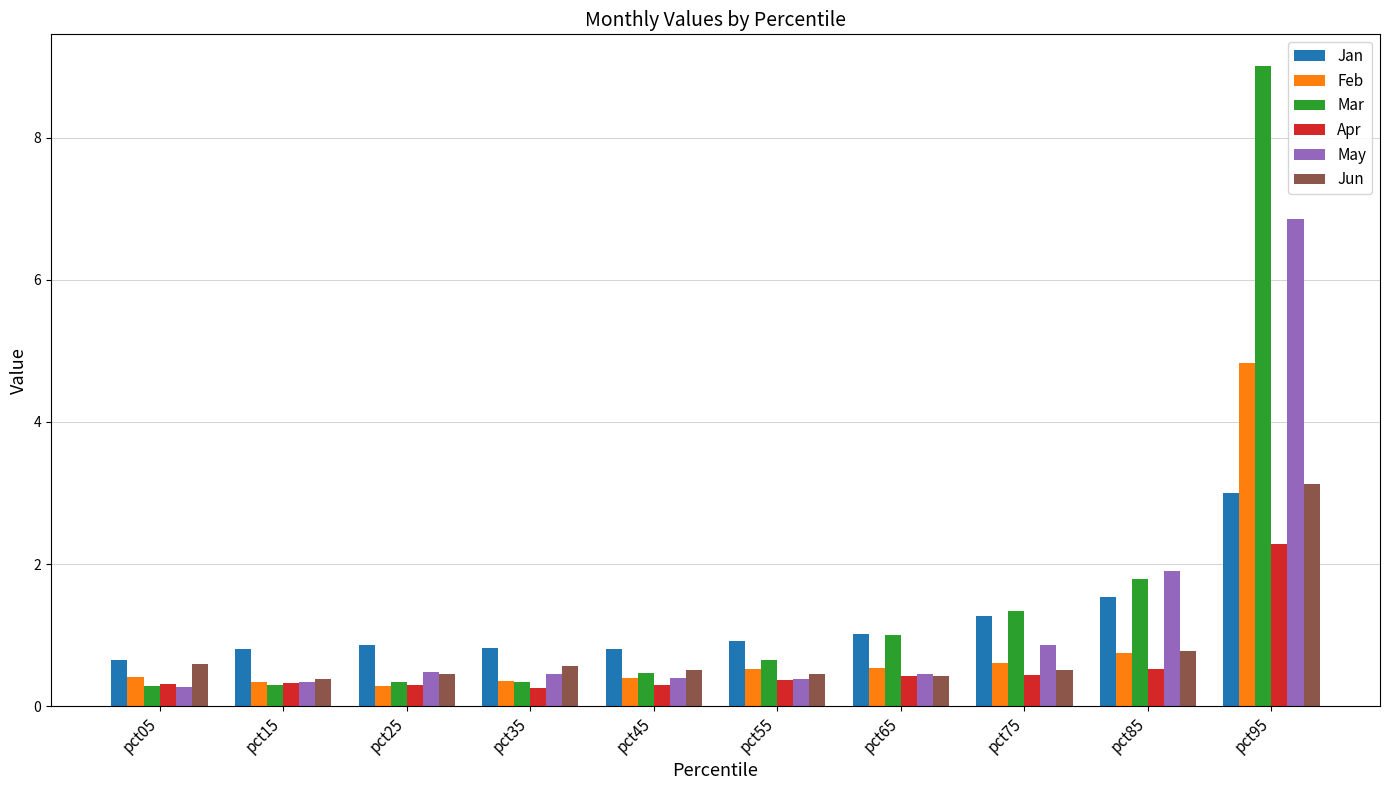

What is the difference between the maximum and minimum values in the Mar series?

8.7